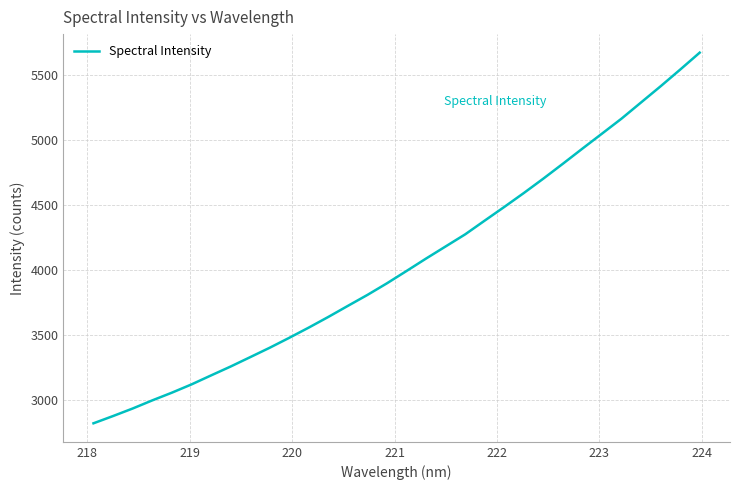

Does the chart have visible grid lines?

Yes